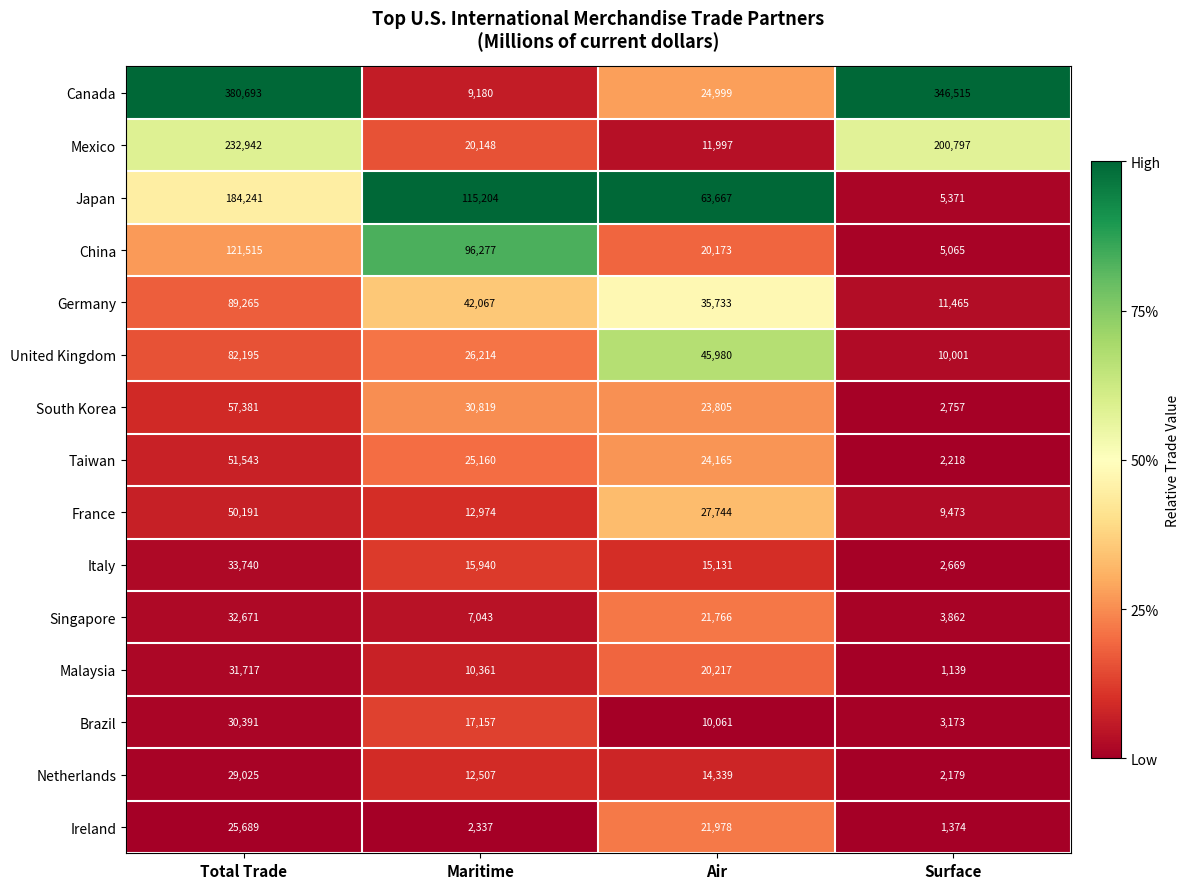

At which label is France closest to 29832?

Air